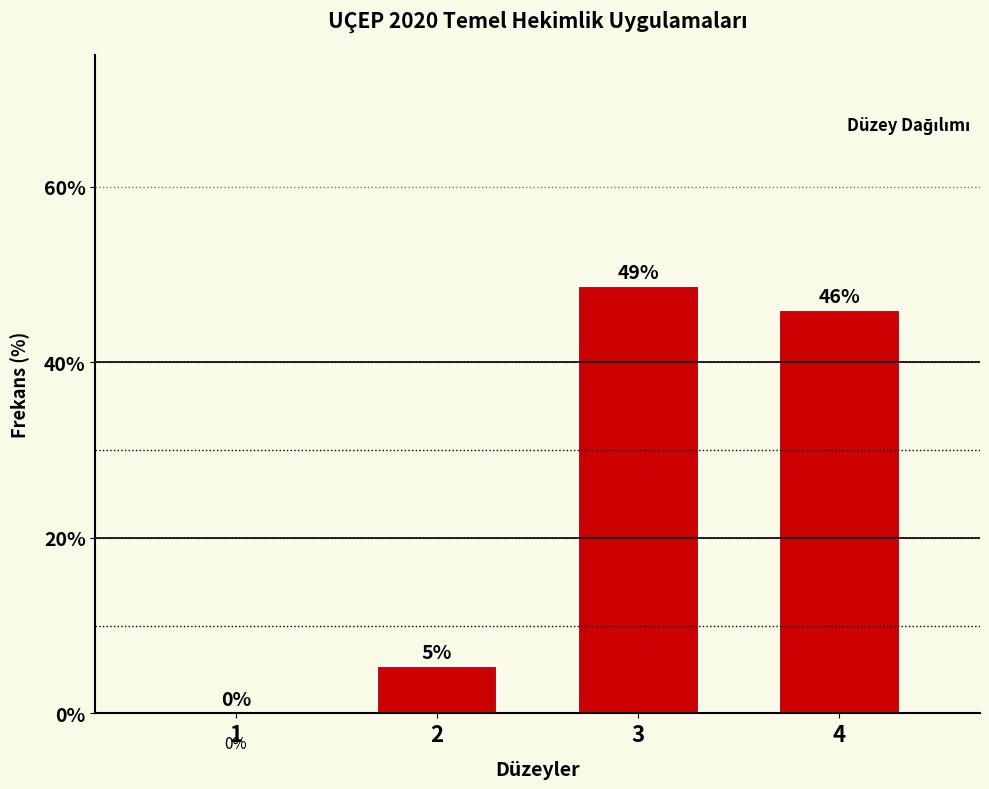

What is the sum of all values?

100.0